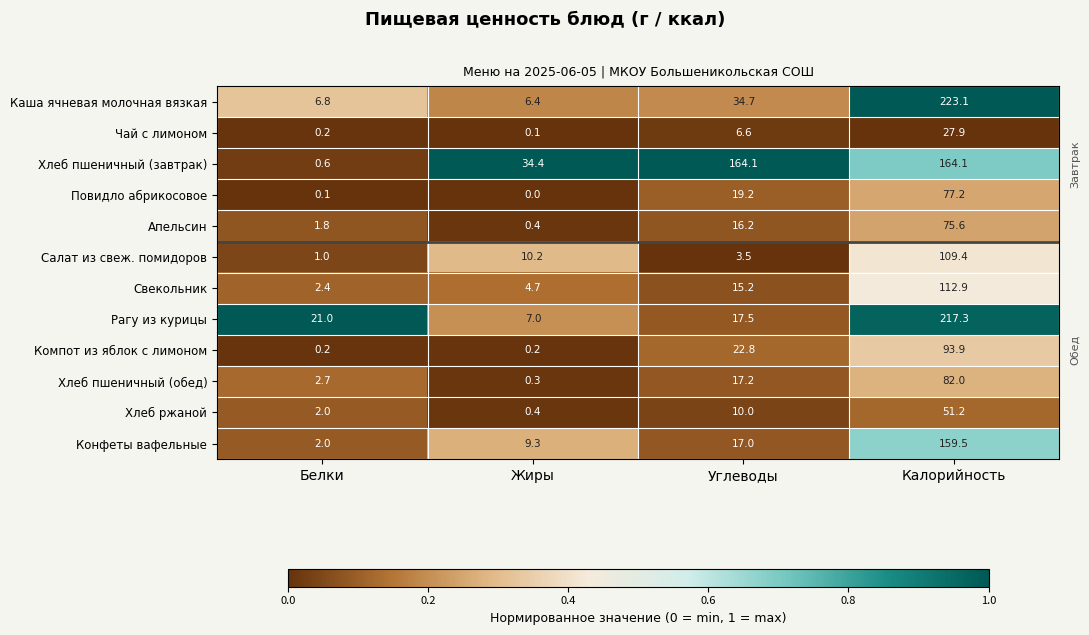

True or false: Хлеб пшеничный (завтрак) has a value of 52.5 at Жиры.

False